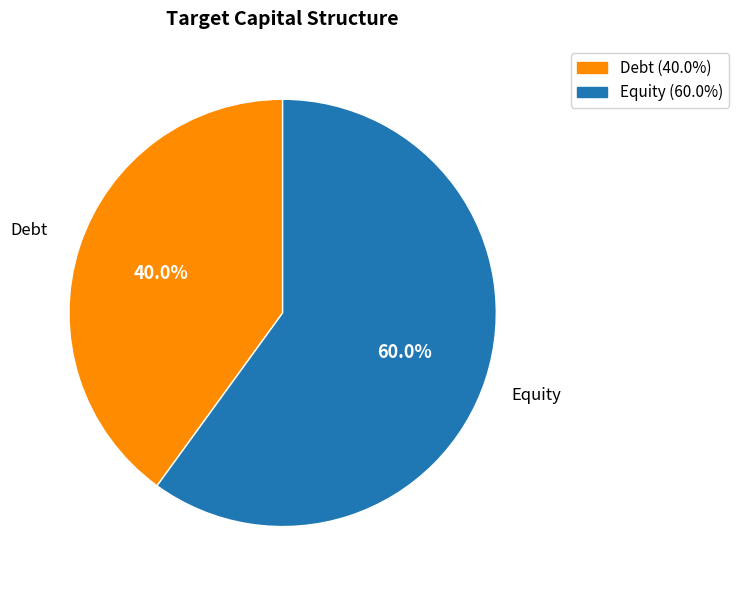

Is it true that Debt is 30% of the pie?

False